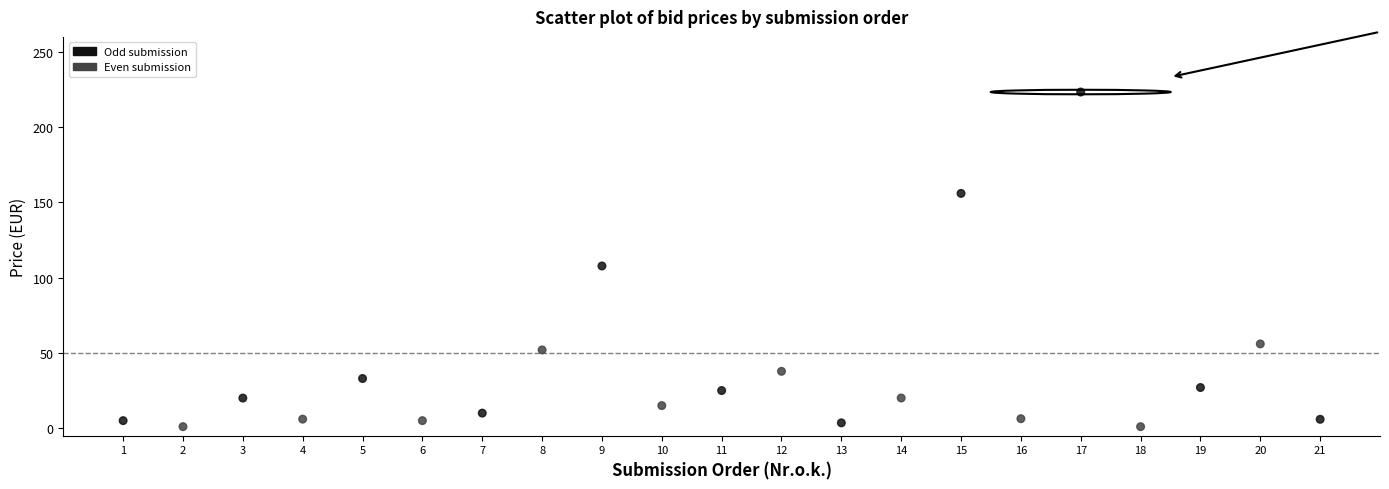

What is the range of Y values (max minus min)?

222.4